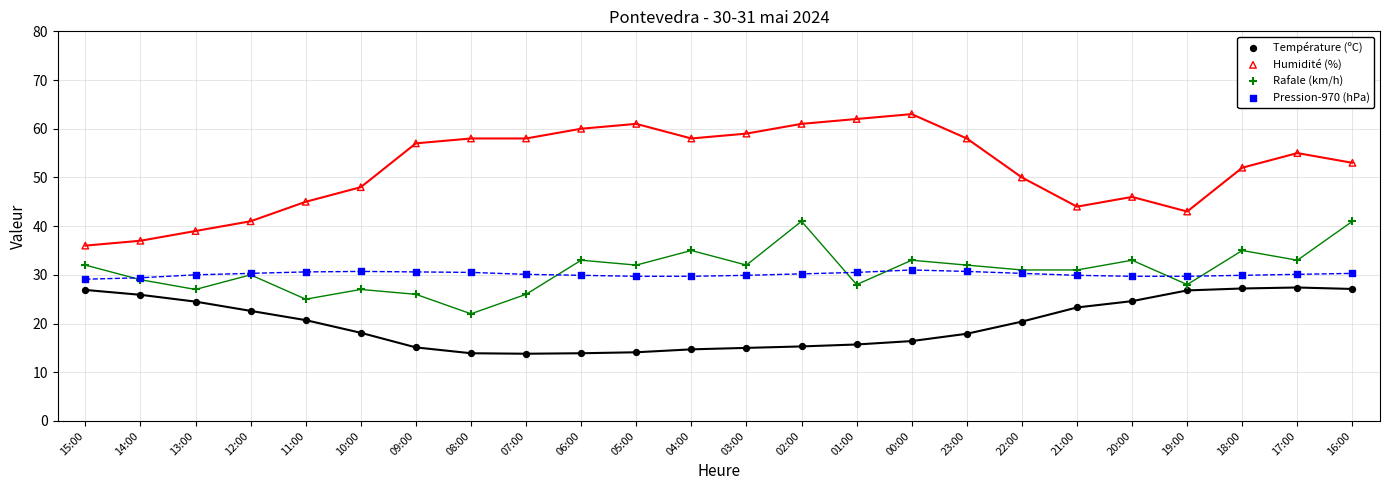

Which series has the largest Y range (max minus min)?

Humidité (%)